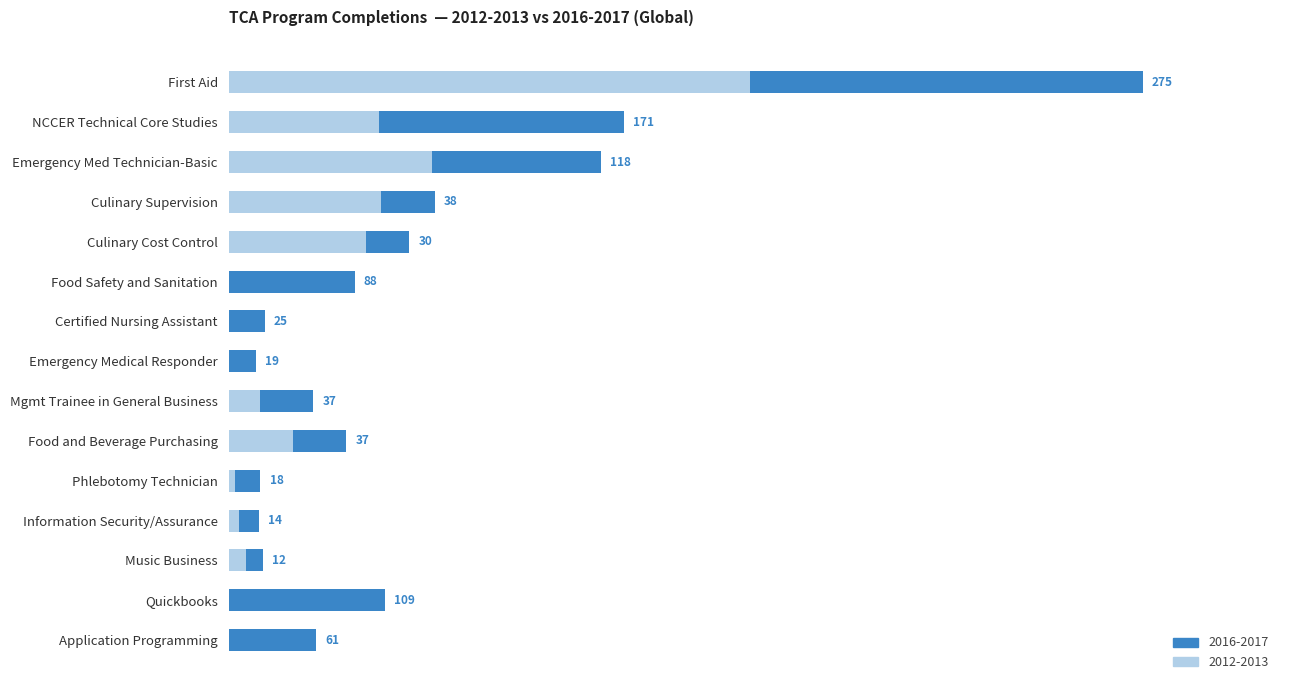

Reading left to right, list all the values displayed in this chart.

2012-2013: First Aid=0.6	NCCER Technical Core Studies=0.2	Emergency Med Technician-Basic=0.2	Culinary Supervision=0.2	Culinary Cost Control=0.2	Food Safety and Sanitation=0.0	Certified Nursing Assistant=0.0	Emergency Medical Responder=0.0	Mgmt Trainee in General Business=0.0	Food and Beverage Purchasing=0.1	Phlebotomy Technician=0.0	Information Security/Assurance=0.0	Music Business=0.0	Quickbooks=0.0	Application Programming=0.0
2016-2017: First Aid=0.4	NCCER Technical Core Studies=0.3	Emergency Med Technician-Basic=0.2	Culinary Supervision=0.1	Culinary Cost Control=0.0	Food Safety and Sanitation=0.1	Certified Nursing Assistant=0.0	Emergency Medical Responder=0.0	Mgmt Trainee in General Business=0.1	Food and Beverage Purchasing=0.1	Phlebotomy Technician=0.0	Information Security/Assurance=0.0	Music Business=0.0	Quickbooks=0.2	Application Programming=0.1